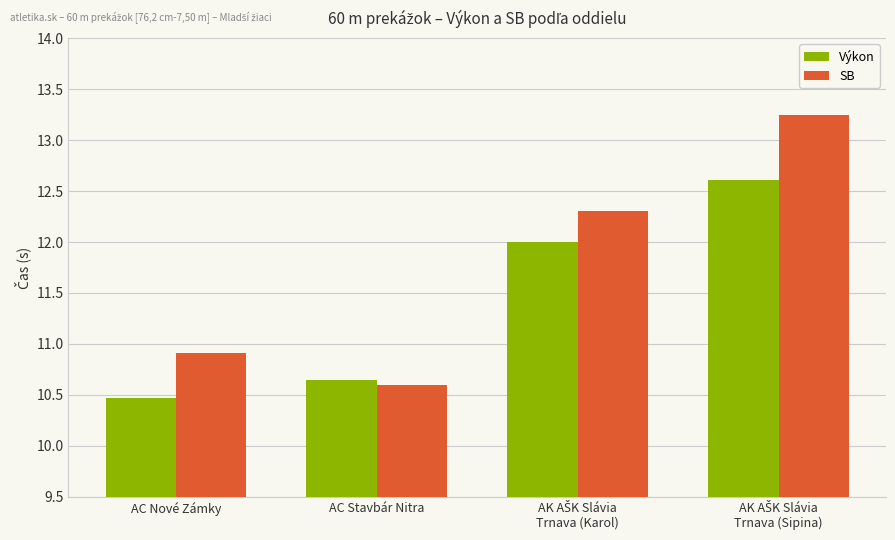

What is the average value of the SB series?

11.8